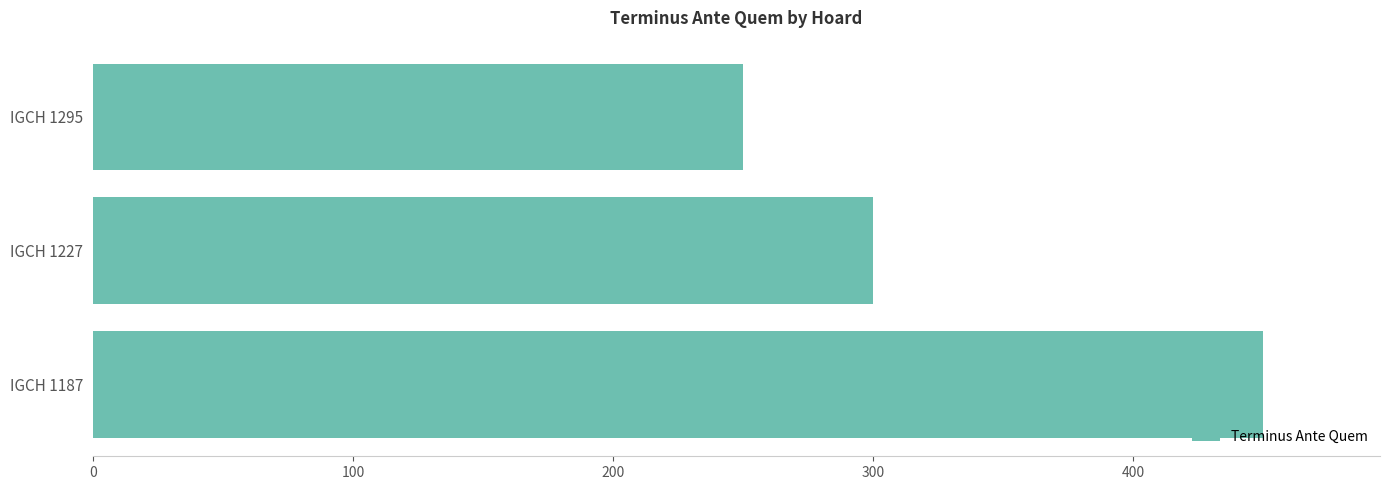

Are the bars horizontal?

Yes